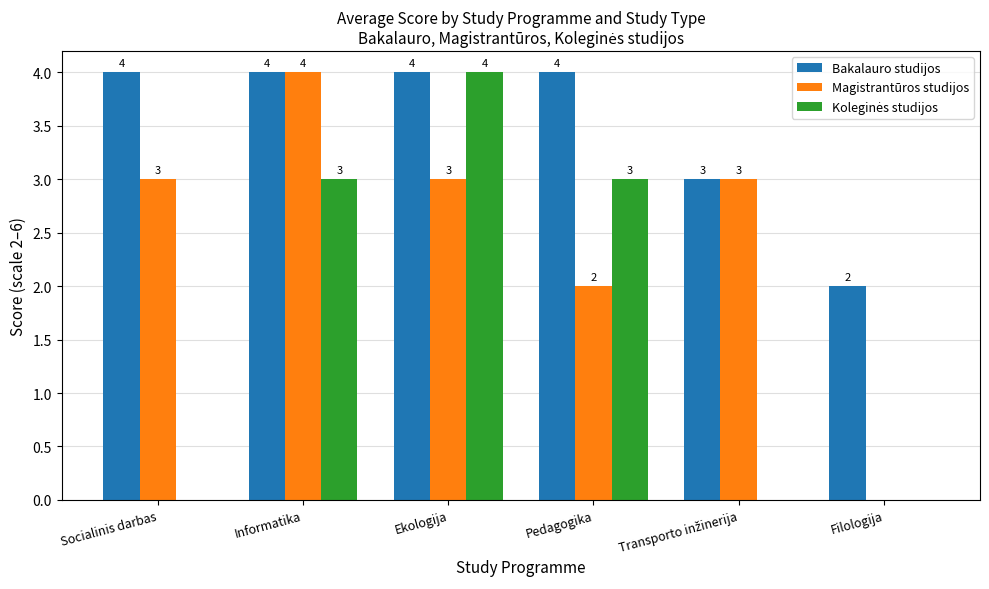

How many Magistrantūros studijos values are between 2 and 3?

4